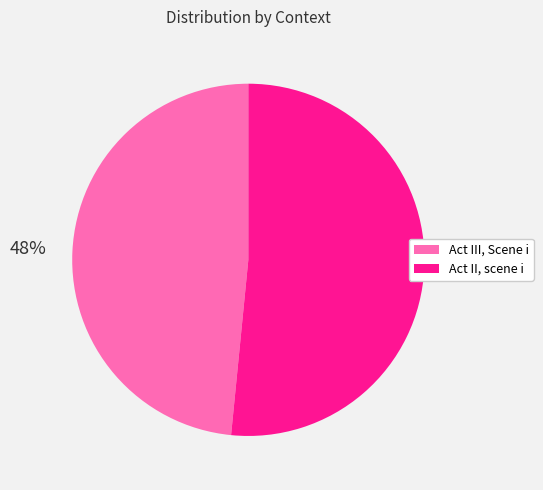

Rank the categories by value from lowest to highest.

Act III, Scene i, Act II, scene i